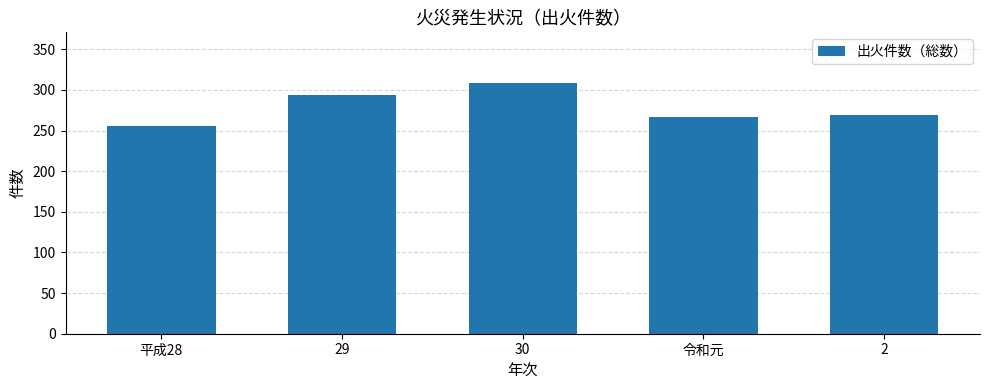

Reading left to right, extract all data points from this chart.

256	294	309	267	269